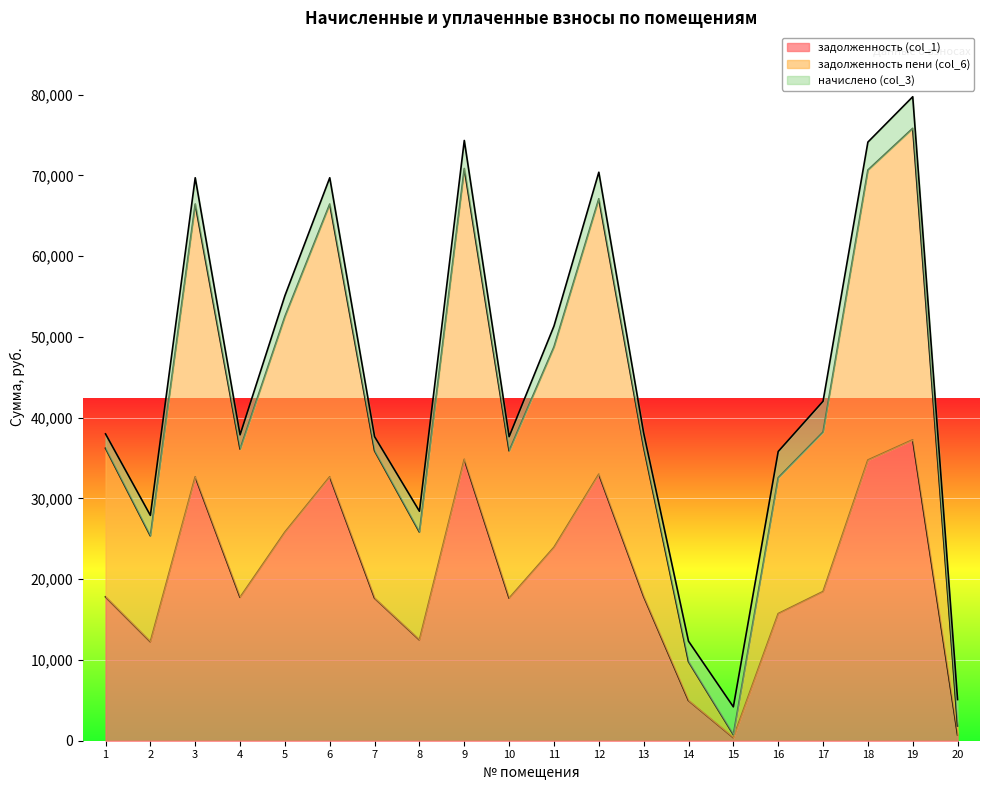

True or false: задолженность пени (col_6) has more than 1 interior local peaks.

True